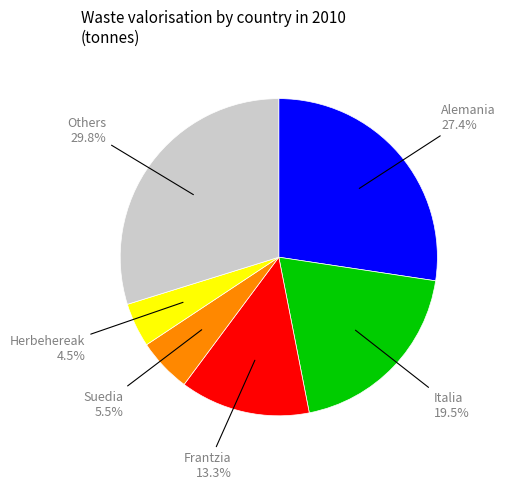

Is there any slice that represents more than half of the pie?

No